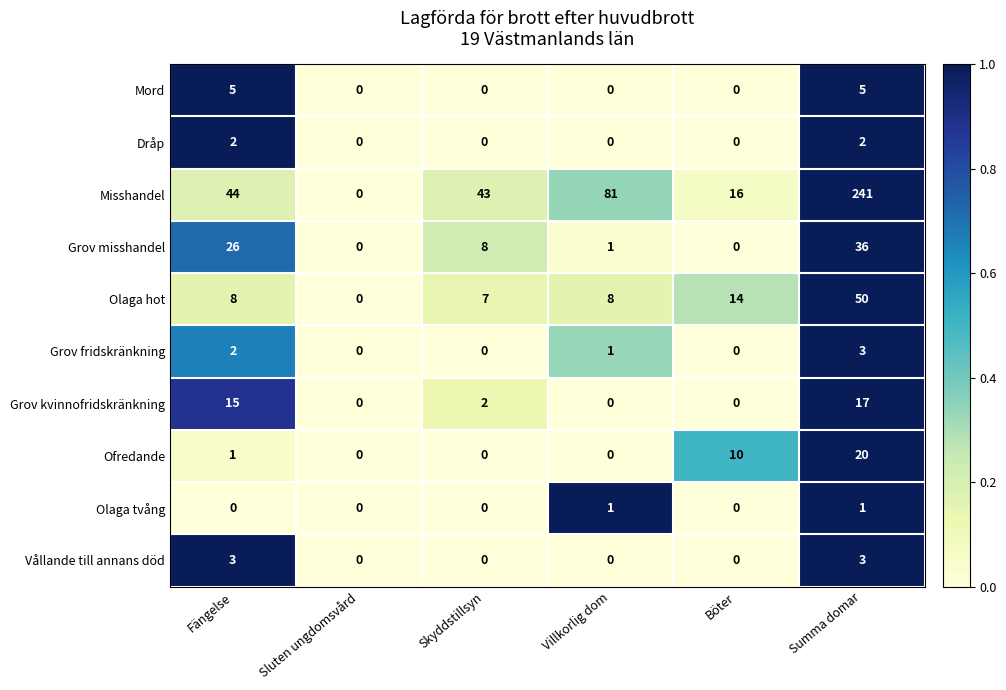

What is the difference between the second highest and minimum values in the Mord series?

5